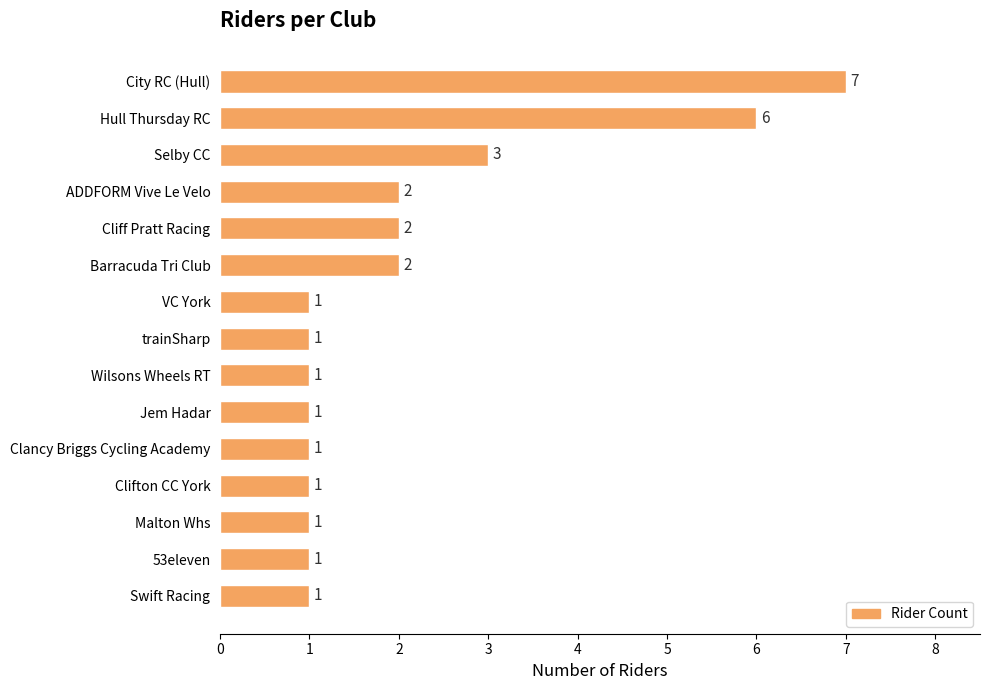

Which category has the highest value across all series?

City RC (Hull)